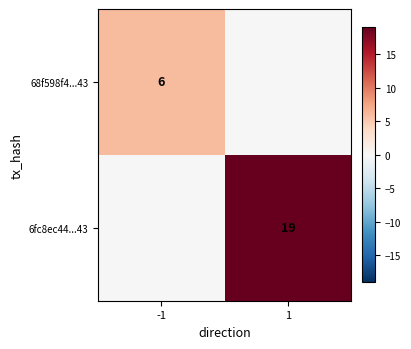

True or false: 68f598f4...43 has a value of 2 at -1.

False